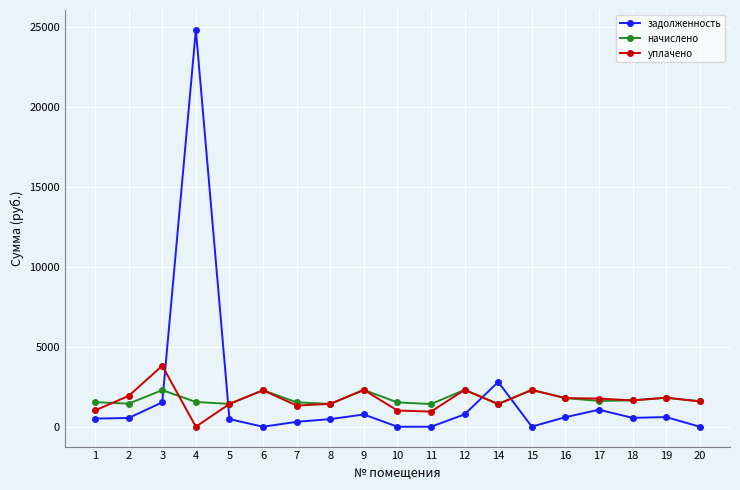

What is the approximate value of начислено at 14?

1426.9